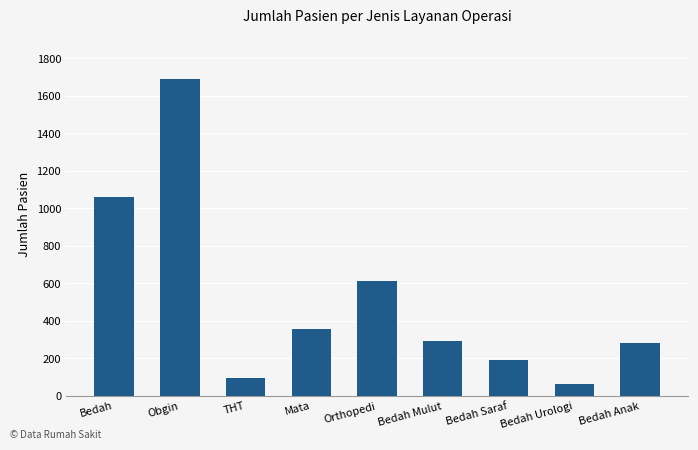

Are the bars horizontal?

No